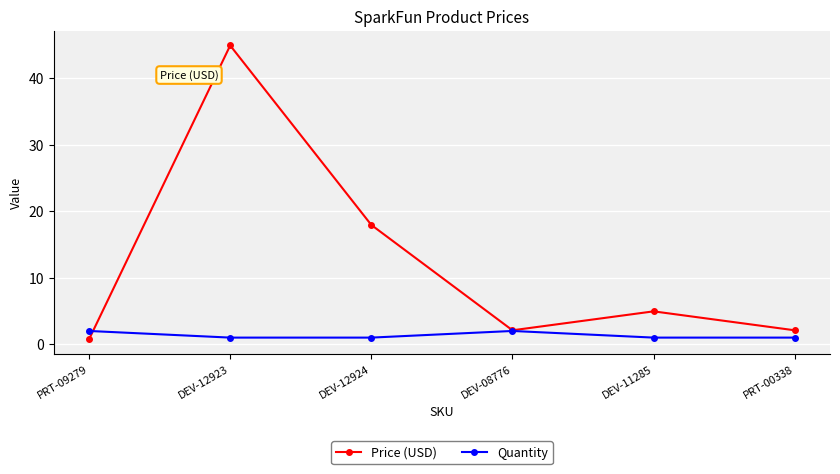

Is the value of Price (USD) at DEV-11285 greater than the value of Quantity at PRT-09279?

Yes